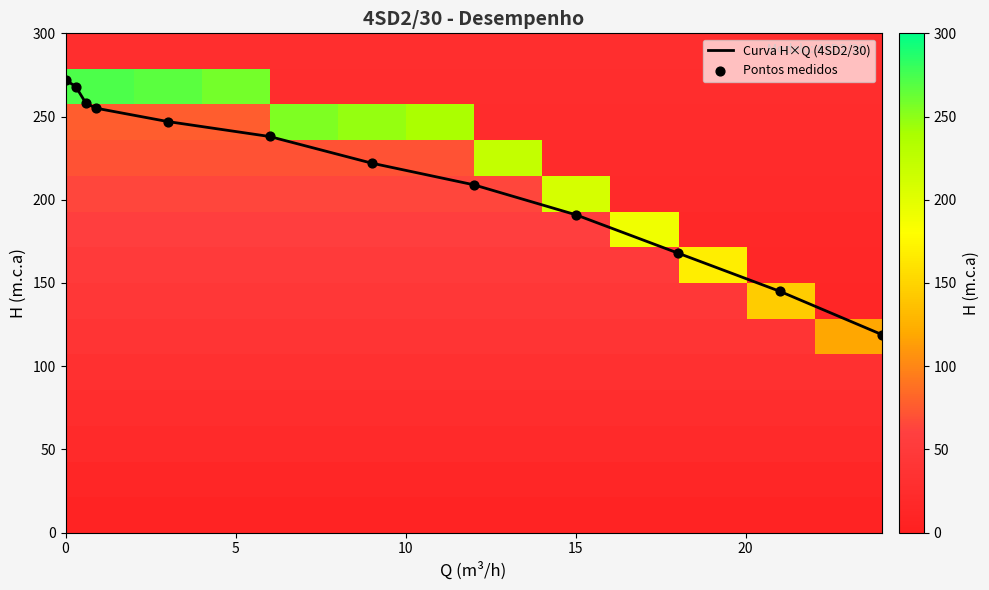

Is it true that Curva H×Q (4SD2/30) equals 438.1 at 5?

False